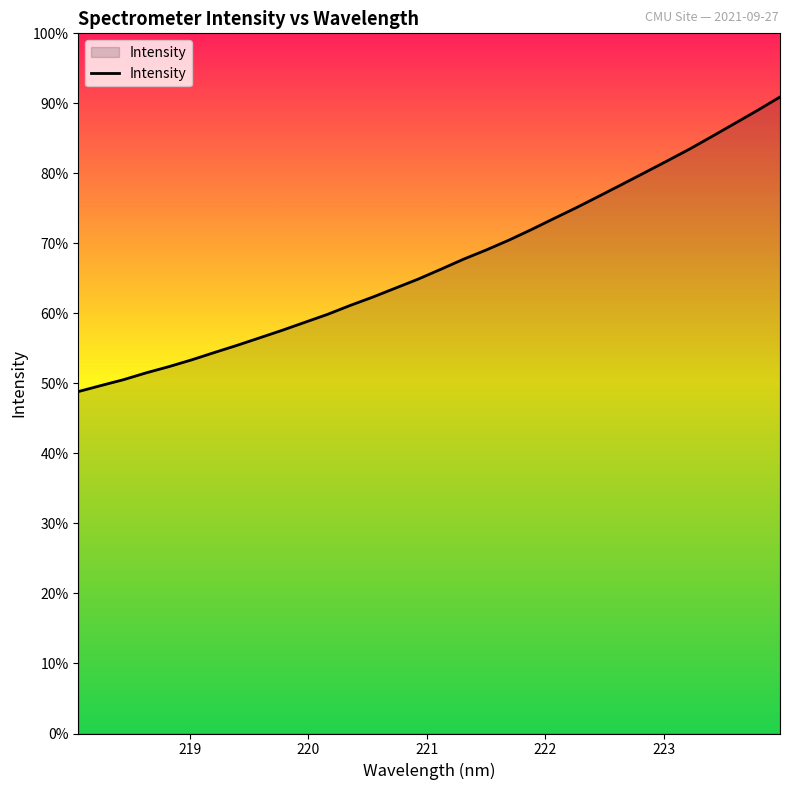

Is this an area chart (filled region under the line)?

Yes